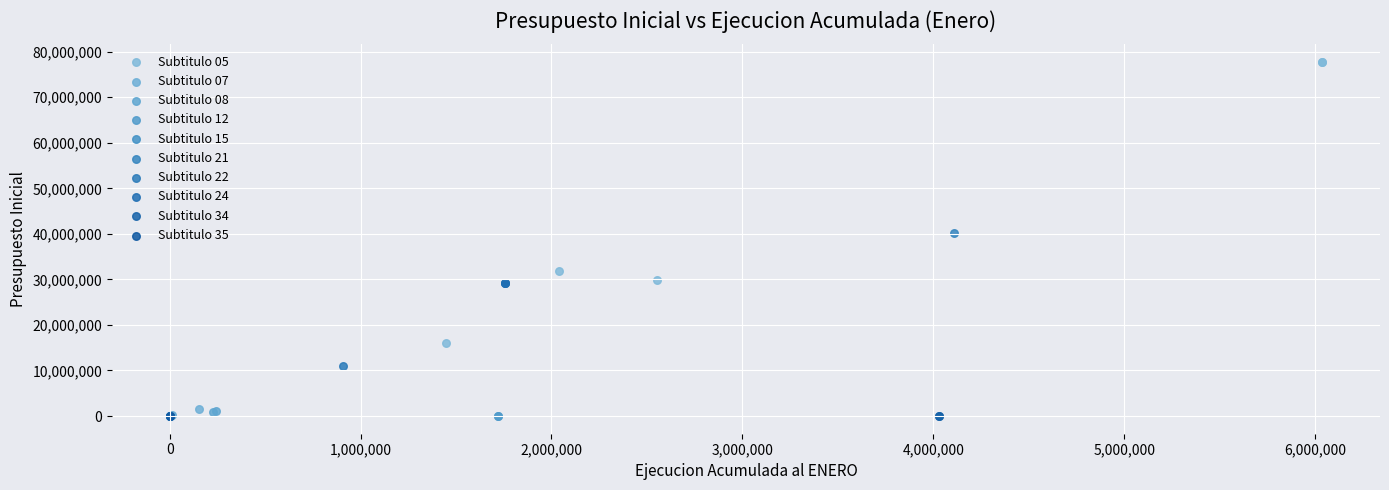

What are all the series names shown in the legend?

Subtitulo 05, Subtitulo 07, Subtitulo 08, Subtitulo 12, Subtitulo 15, Subtitulo 21, Subtitulo 22, Subtitulo 24, Subtitulo 34, Subtitulo 35